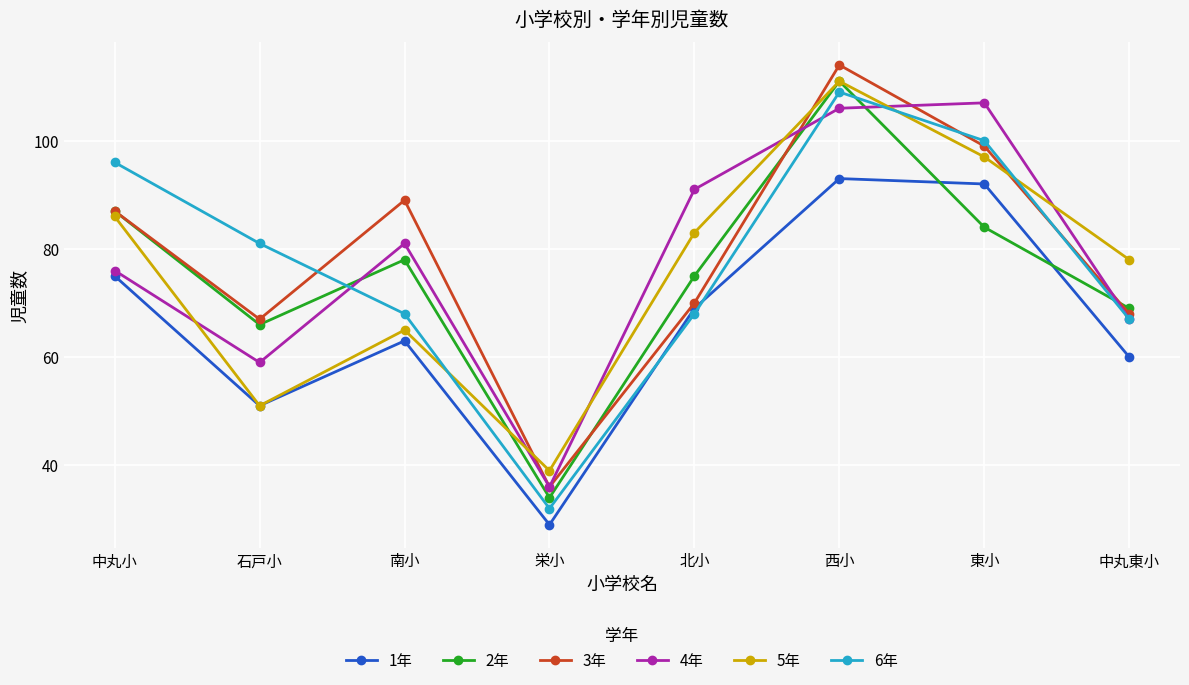

Is the value of 4年 at 石戸小 greater than the value of 3年 at 南小?

No